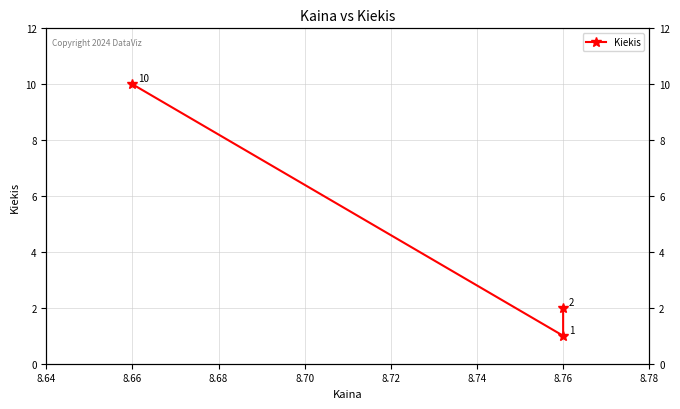

What is the change in value from 8.64 to 8.68?

+8